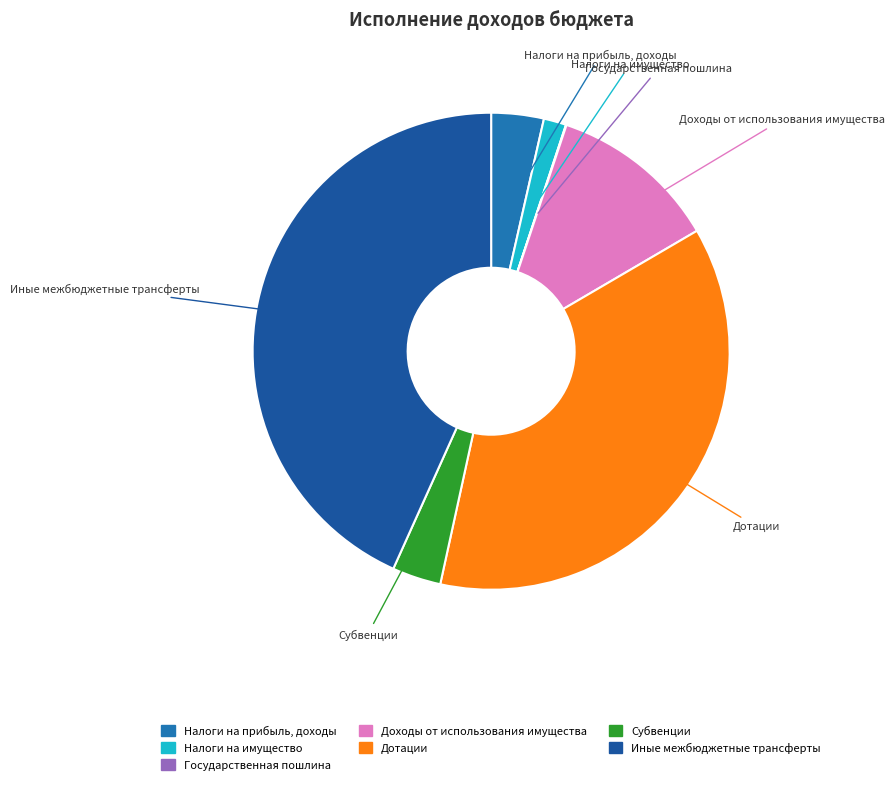

Do Налоги на имущество and Дотации together represent more than half of the pie?

No